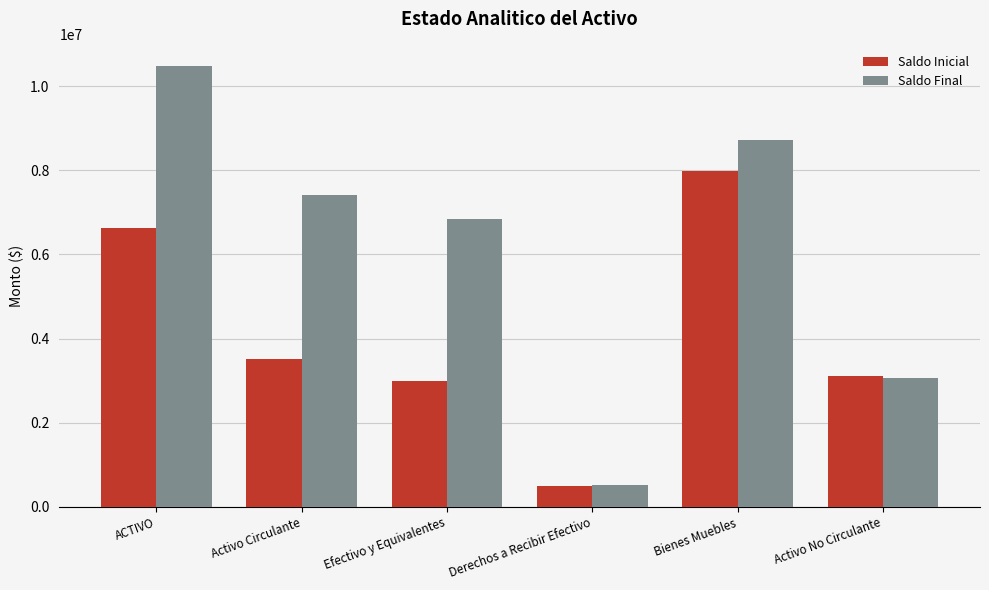

Where is Saldo Final nearest to the value 5499729?

Efectivo y Equivalentes